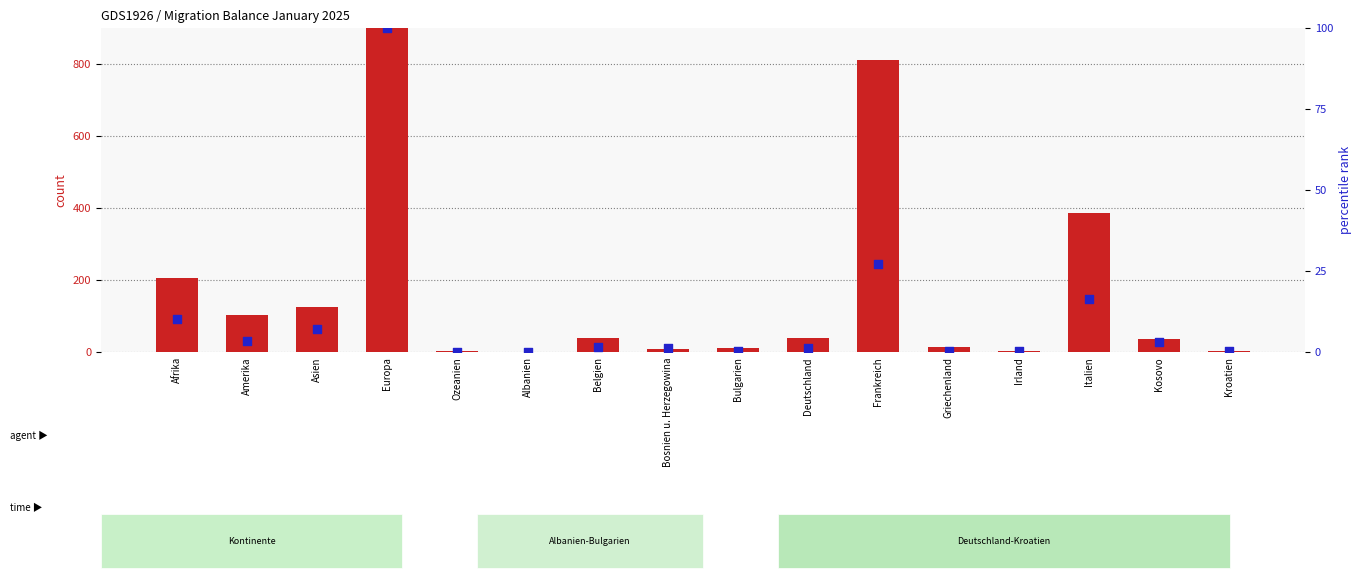

What are all the series names shown in the legend?

count, percentile rank within the sample